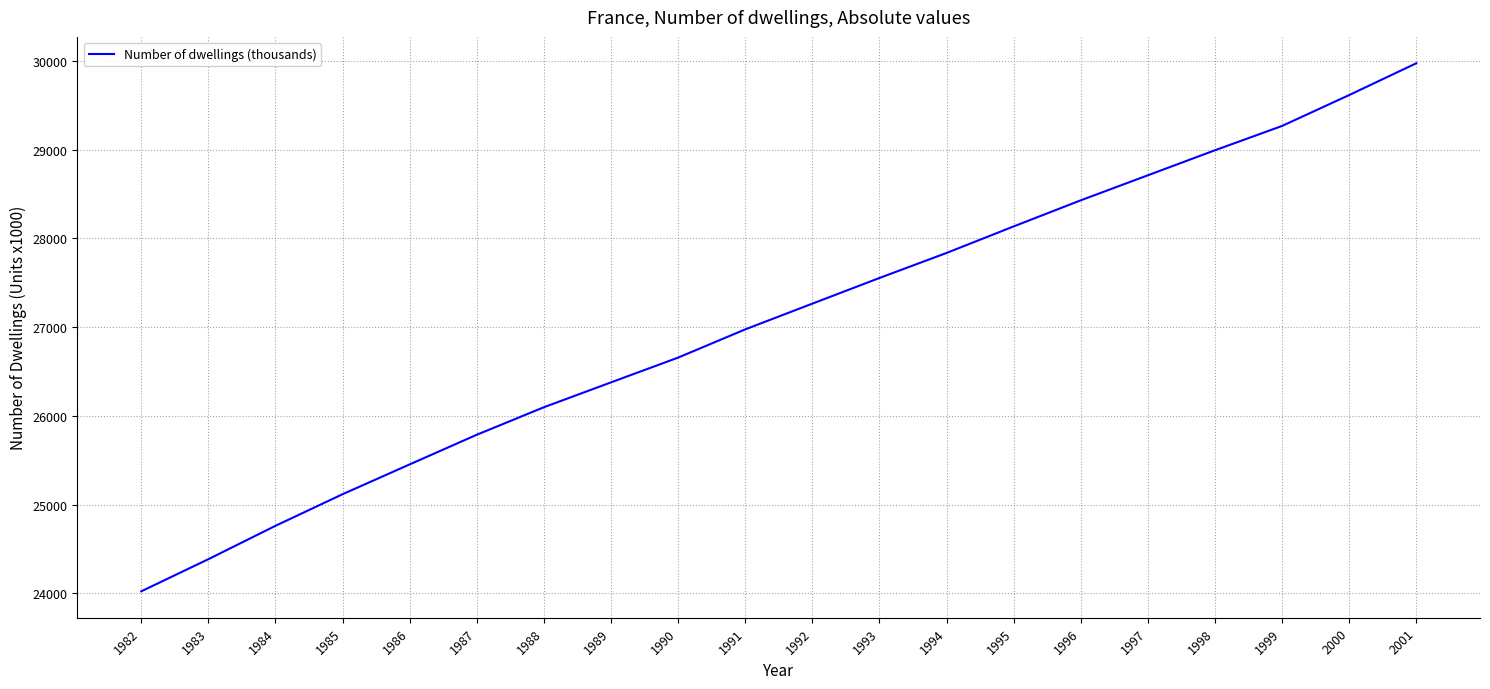

Rank the categories by value from lowest to highest.

1982, 1983, 1984, 1985, 1986, 1987, 1988, 1989, 1990, 1991, 1992, 1993, 1994, 1995, 1996, 1997, 1998, 1999, 2000, 2001